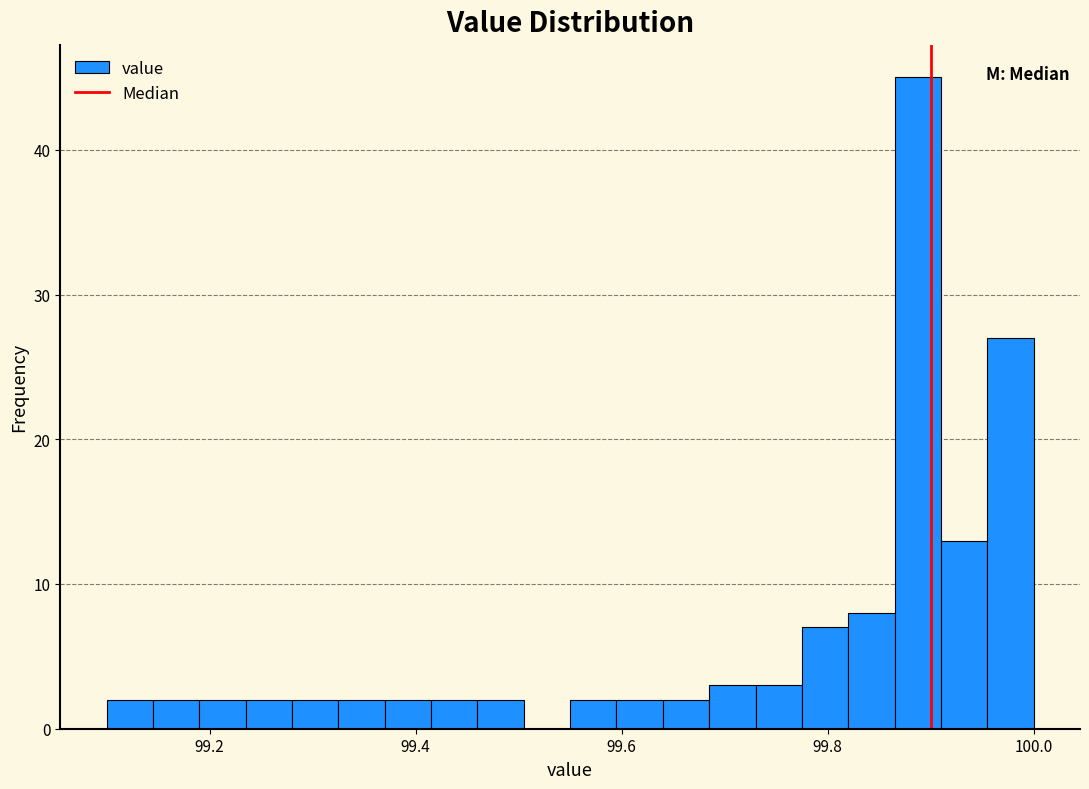

Around what value on the x-axis is the tallest bar? Give the approximate position of its centre, as read against the axis.

99.88